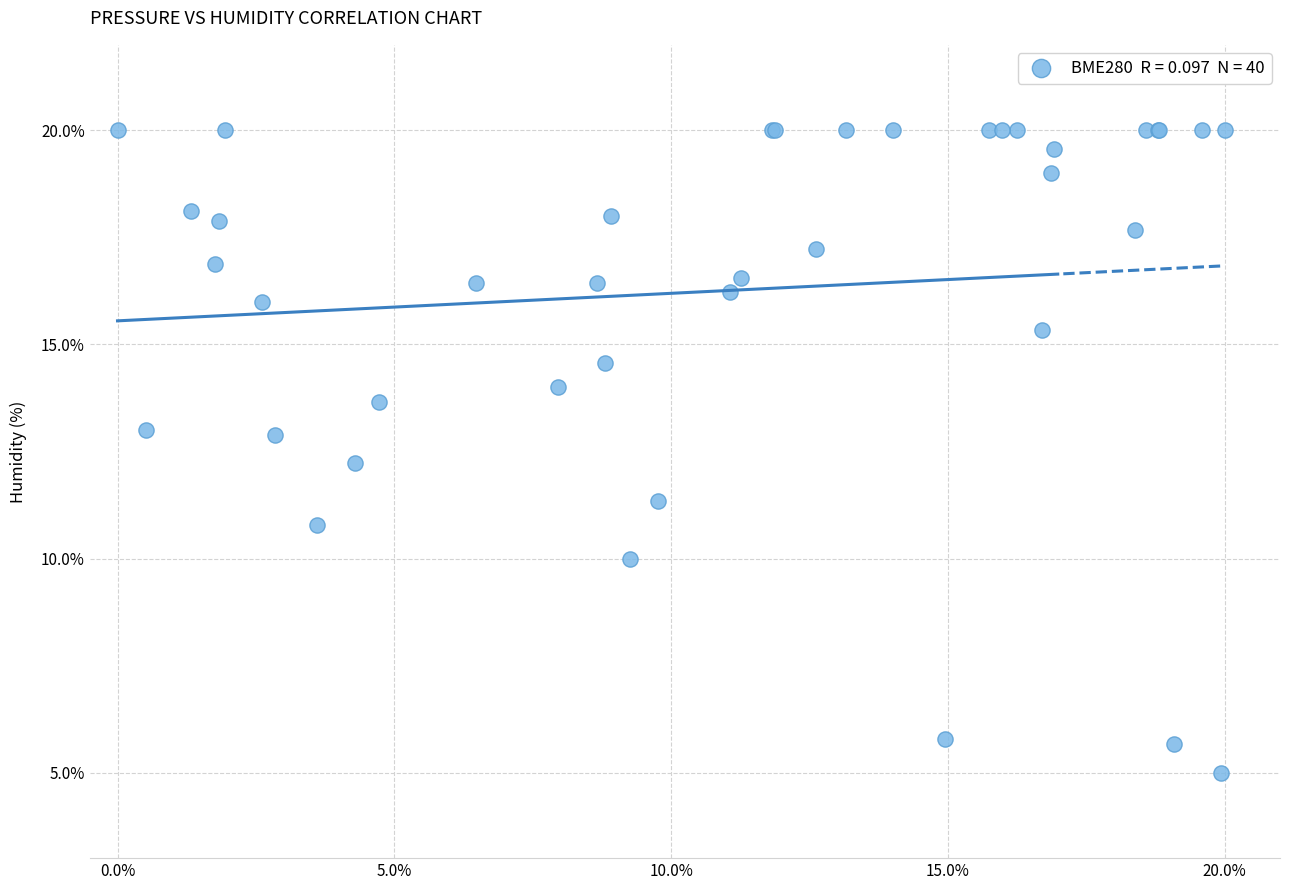

What Y value in the scatter plot is closest to 12?

12.2